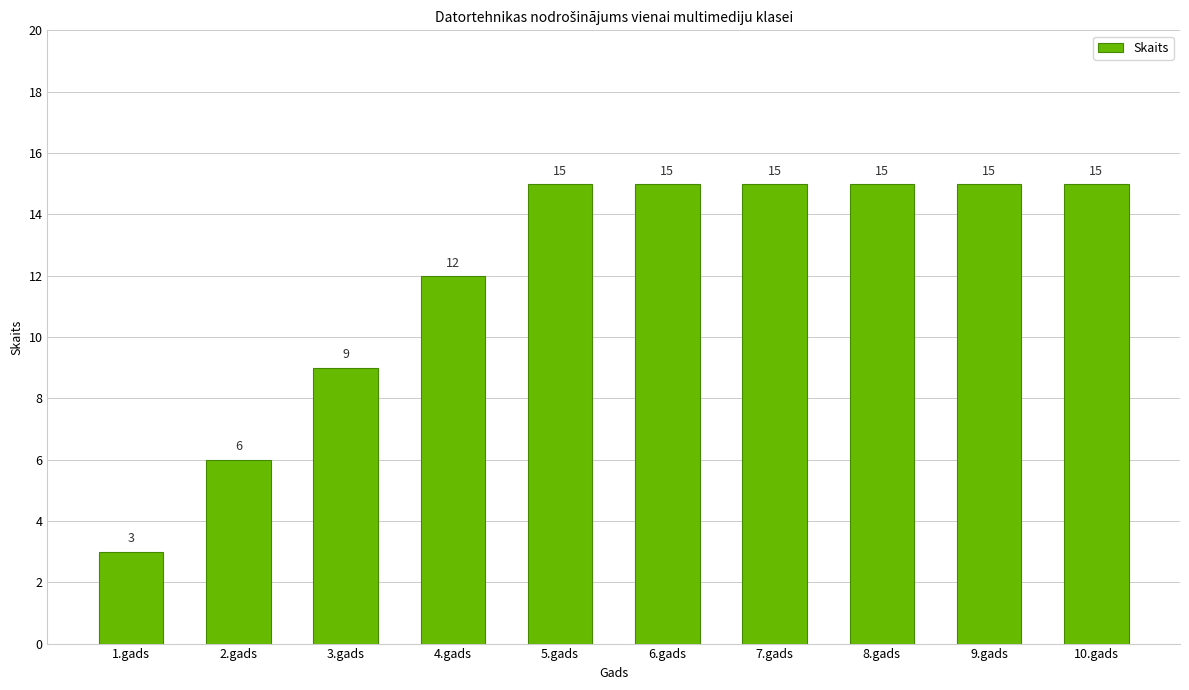

Is it true that the value at 2.gads is 6?

True